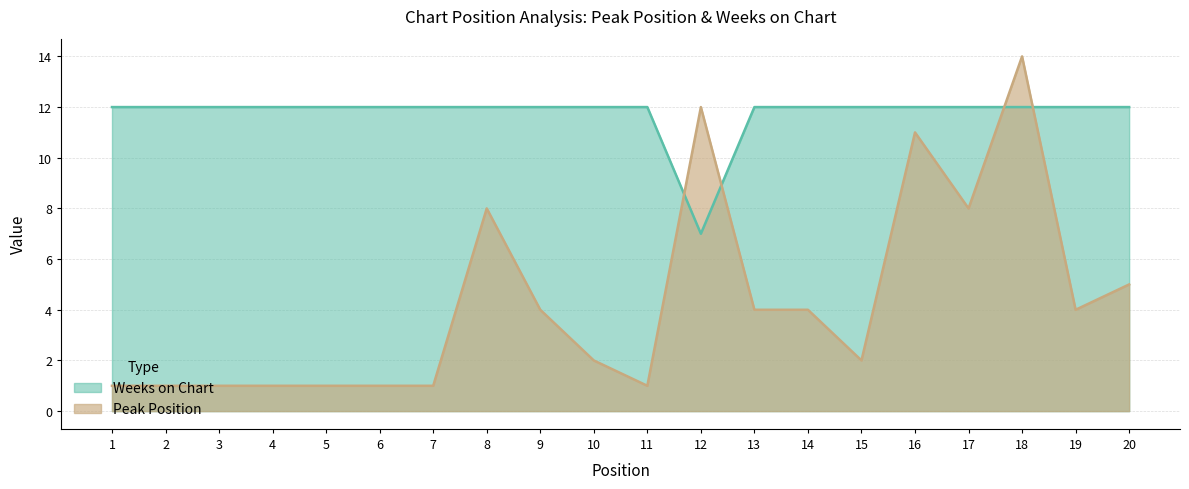

List the series in order of their peak value, highest first.

Peak Position, Weeks on Chart